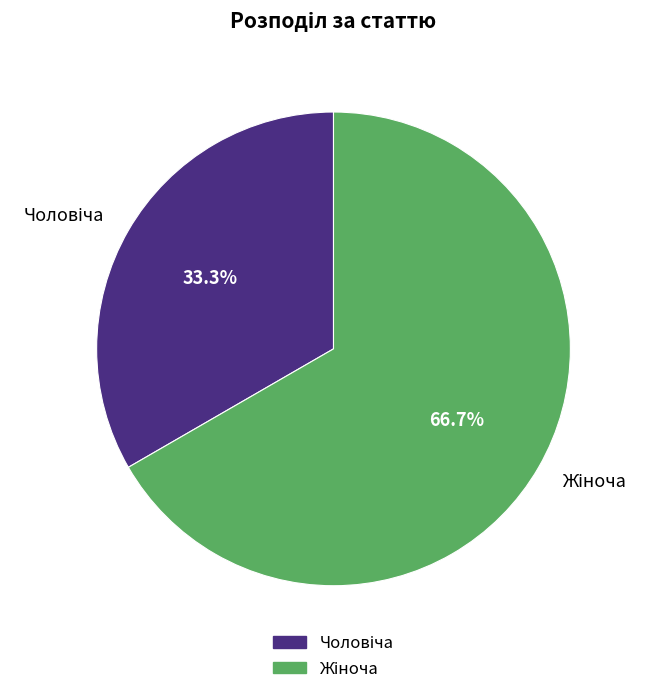

Is there any slice that represents more than half of the pie?

Yes